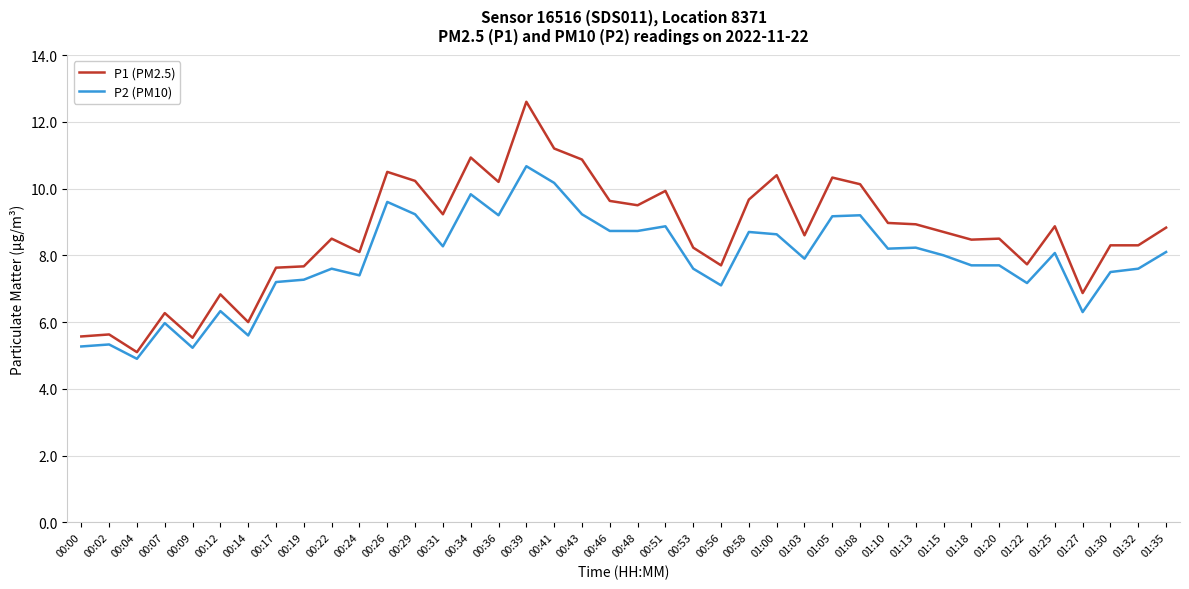

True or false: P1 (PM2.5) and P2 (PM10) cross at least once.

False